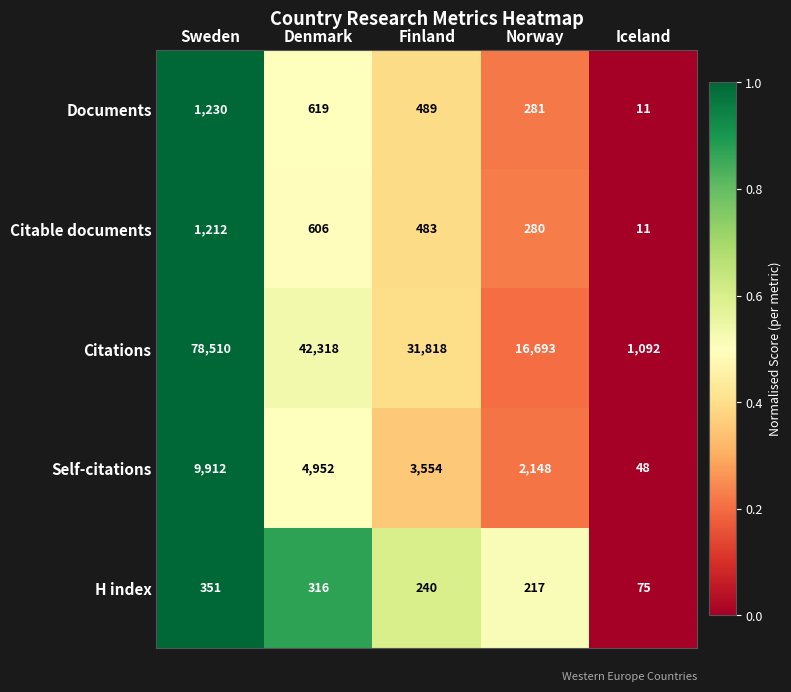

Which series has the widest spread of values?

Citations